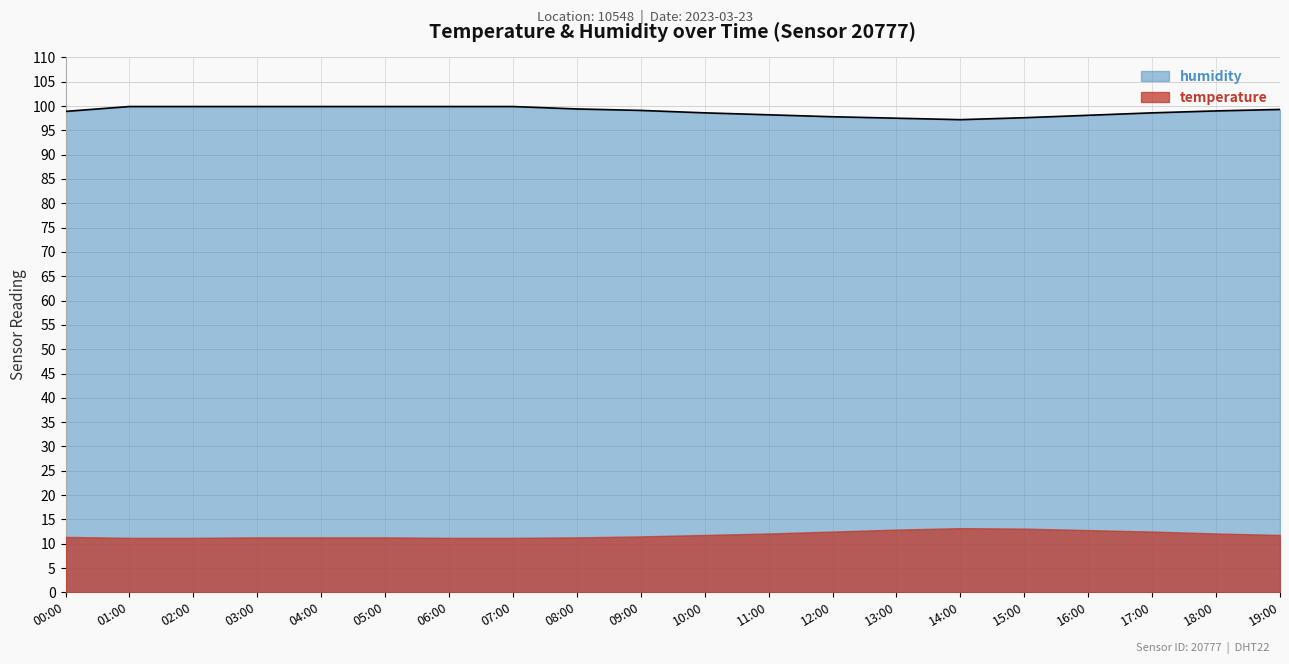

Reading left to right, what are all the values shown in this chart?

98.9	99.9	99.9	99.9	99.9	99.9	99.9	99.9	99.4	99.1	98.6	98.2	97.8	97.5	97.2	97.6	98.1	98.6	99.0	99.3